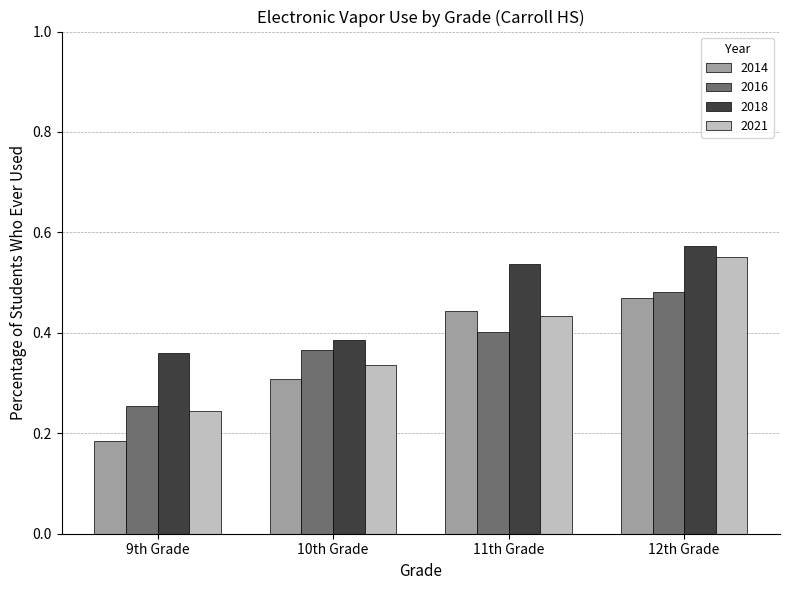

How many distinct data groups are displayed?

4